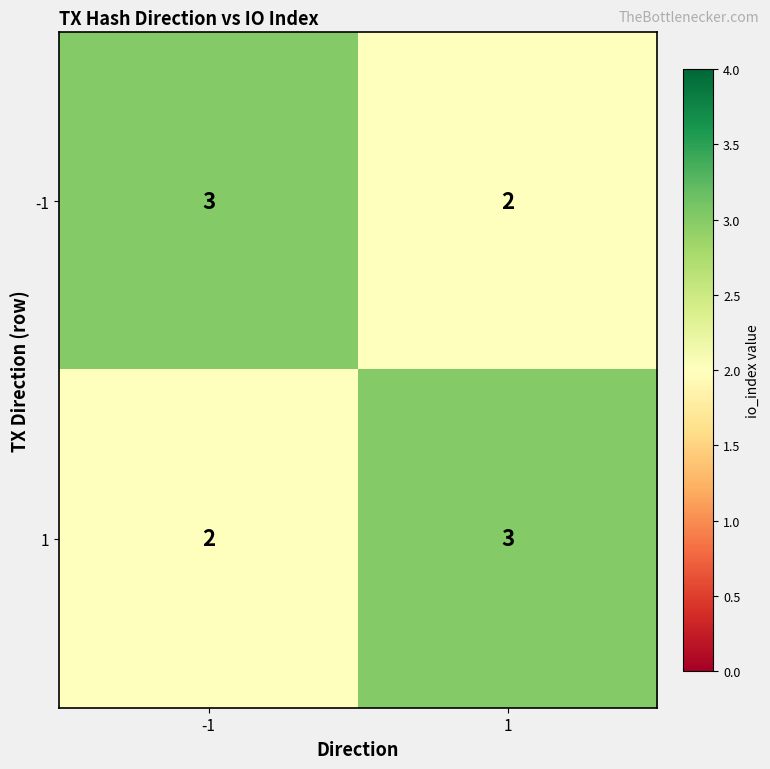

What is the highest value of the 1 series?

3